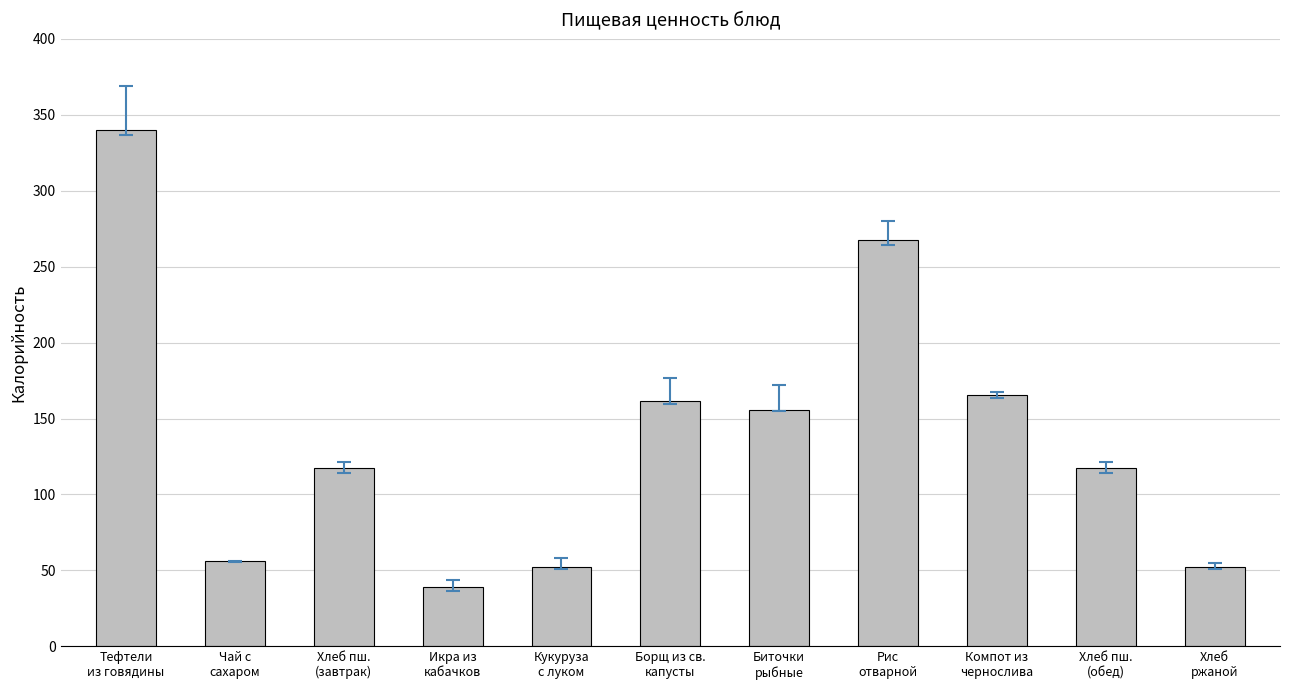

The value at Кукуруза
с луком is 70.2. True or false?

False